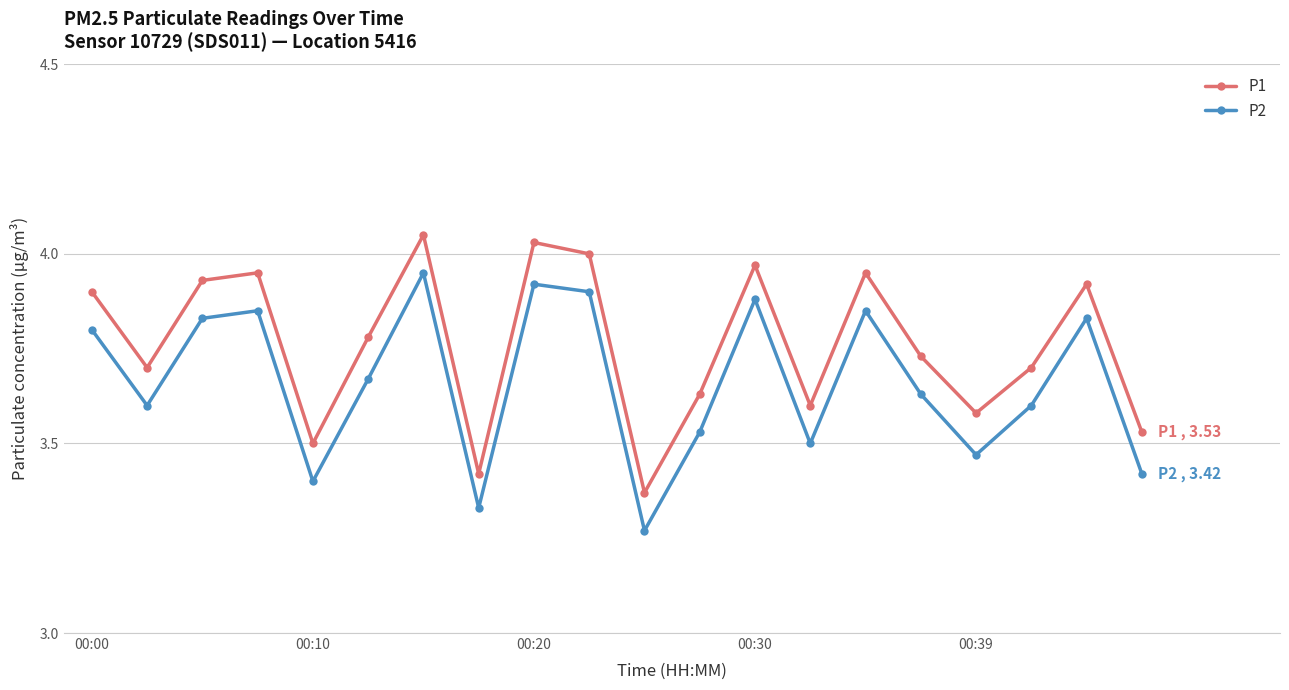

At how many categories does at least one series exceed 3?

20